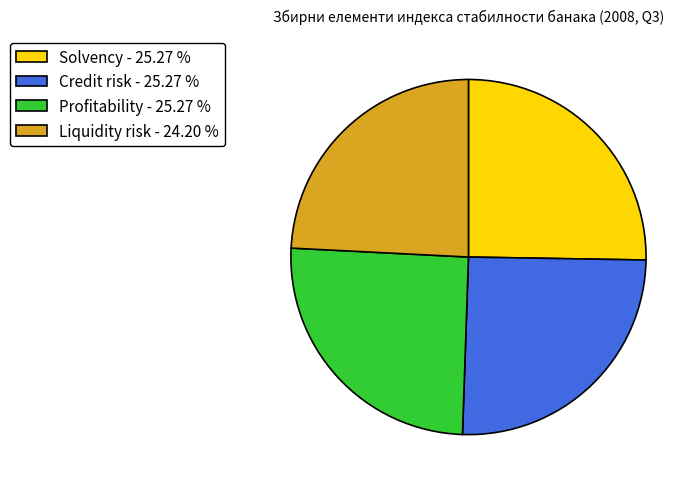

Is there a majority slice in this chart?

No